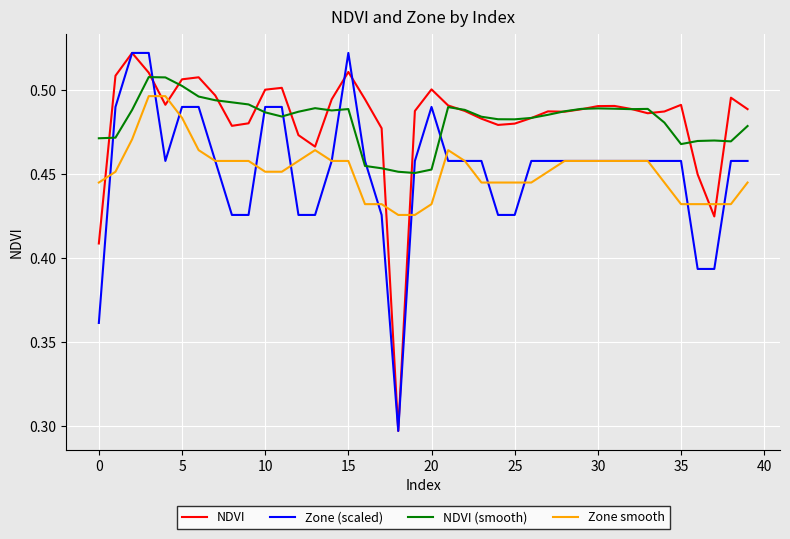

Reading right to left, list all the values displayed in this chart.

NDVI: 0.5	0.5	0.4	0.4	0.5	0.5	0.5	0.5	0.5	0.5	0.5	0.5	0.5	0.5	0.5	0.5	0.5	0.5	0.5	0.5	0.5	0.3	0.5	0.5	0.5	0.5	0.5	0.5	0.5	0.5	0.5	0.5	0.5	0.5	0.5	0.5	0.5	0.5	0.5	0.4
Zone (scaled): 0.5	0.5	0.4	0.4	0.5	0.5	0.5	0.5	0.5	0.5	0.5	0.5	0.5	0.5	0.4	0.4	0.5	0.5	0.5	0.5	0.5	0.3	0.4	0.5	0.5	0.5	0.4	0.4	0.5	0.5	0.4	0.4	0.5	0.5	0.5	0.5	0.5	0.5	0.5	0.4
NDVI (smooth): 0.5	0.5	0.5	0.5	0.5	0.5	0.5	0.5	0.5	0.5	0.5	0.5	0.5	0.5	0.5	0.5	0.5	0.5	0.5	0.5	0.5	0.5	0.5	0.5	0.5	0.5	0.5	0.5	0.5	0.5	0.5	0.5	0.5	0.5	0.5	0.5	0.5	0.5	0.5	0.5
Zone smooth: 0.4	0.4	0.4	0.4	0.4	0.4	0.5	0.5	0.5	0.5	0.5	0.5	0.5	0.4	0.4	0.4	0.4	0.5	0.5	0.4	0.4	0.4	0.4	0.4	0.5	0.5	0.5	0.5	0.5	0.5	0.5	0.5	0.5	0.5	0.5	0.5	0.5	0.5	0.5	0.4